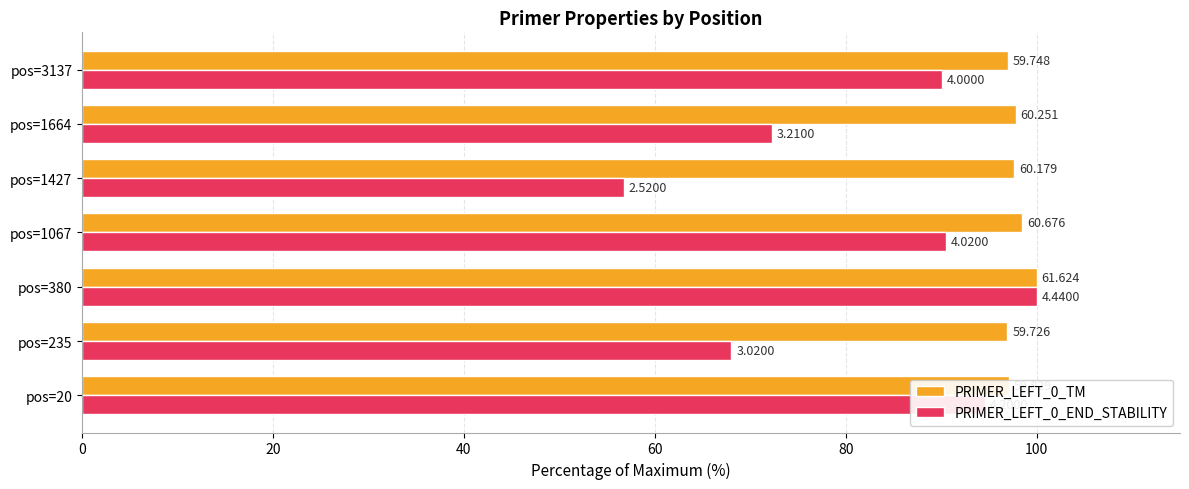

What are all the series names shown in the legend?

PRIMER_LEFT_0_TM, PRIMER_LEFT_0_END_STABILITY